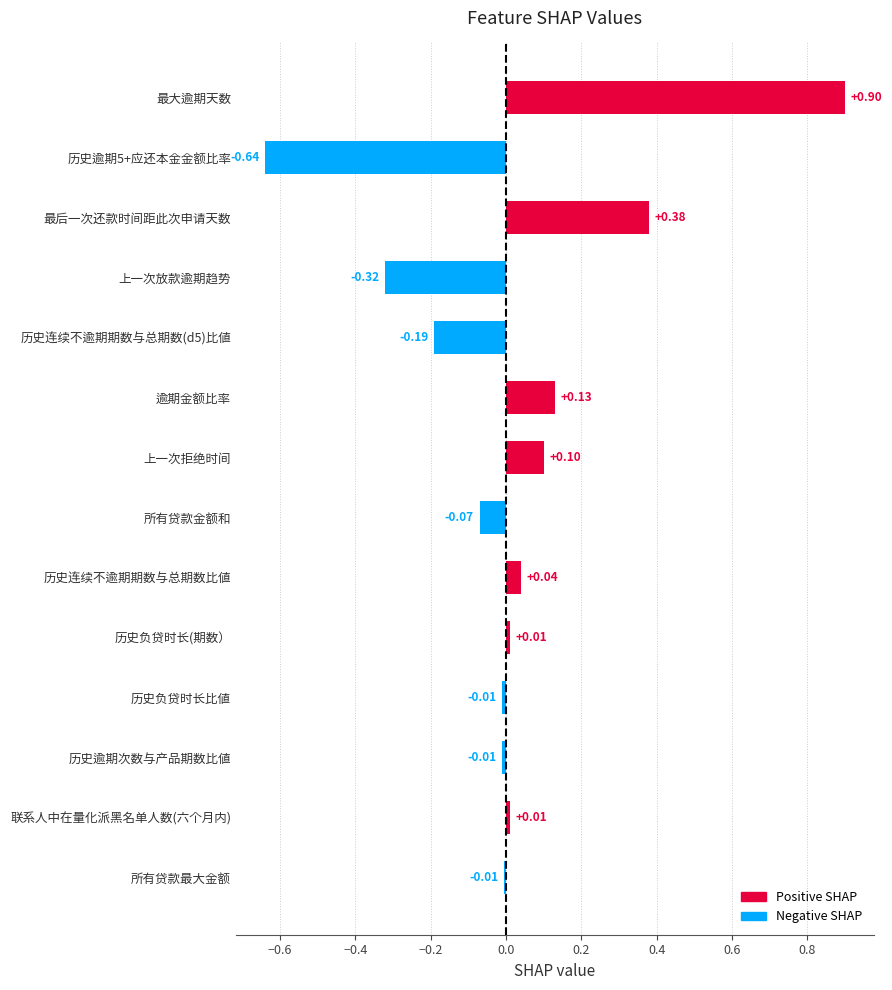

What is the sum of all values?

0.3